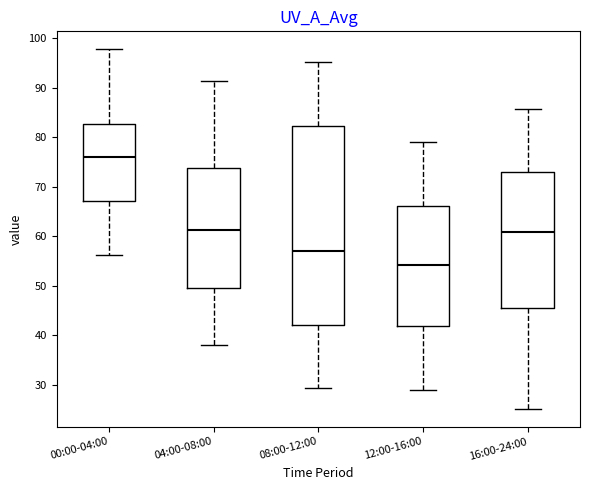

Which box has the highest median line?

00:00-04:00